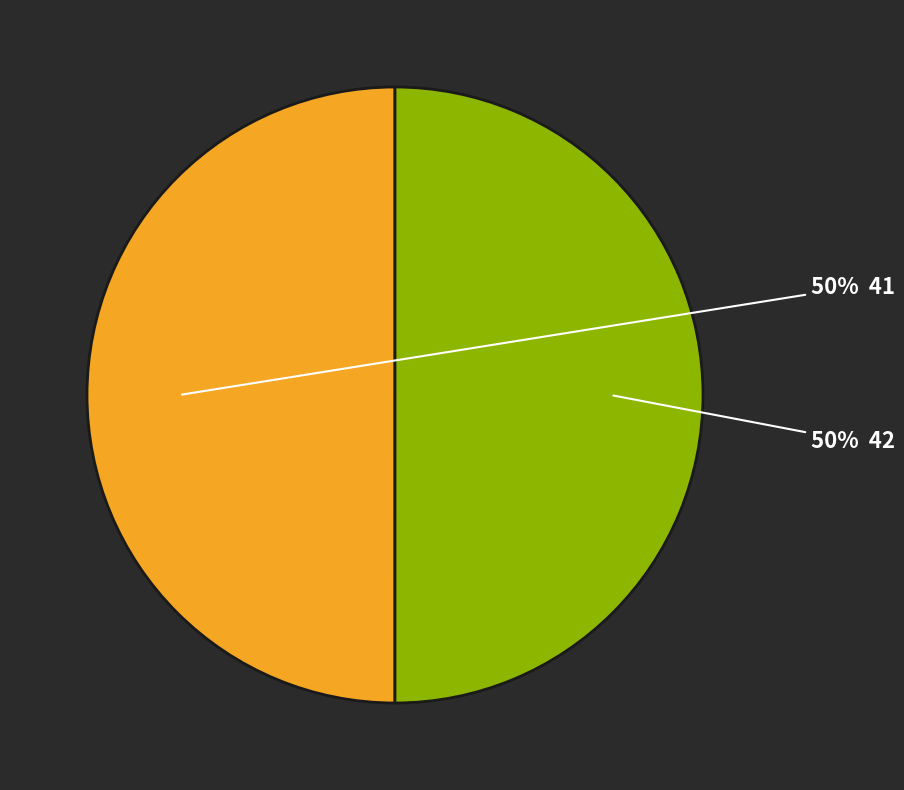

How many segments does this pie chart have?

2